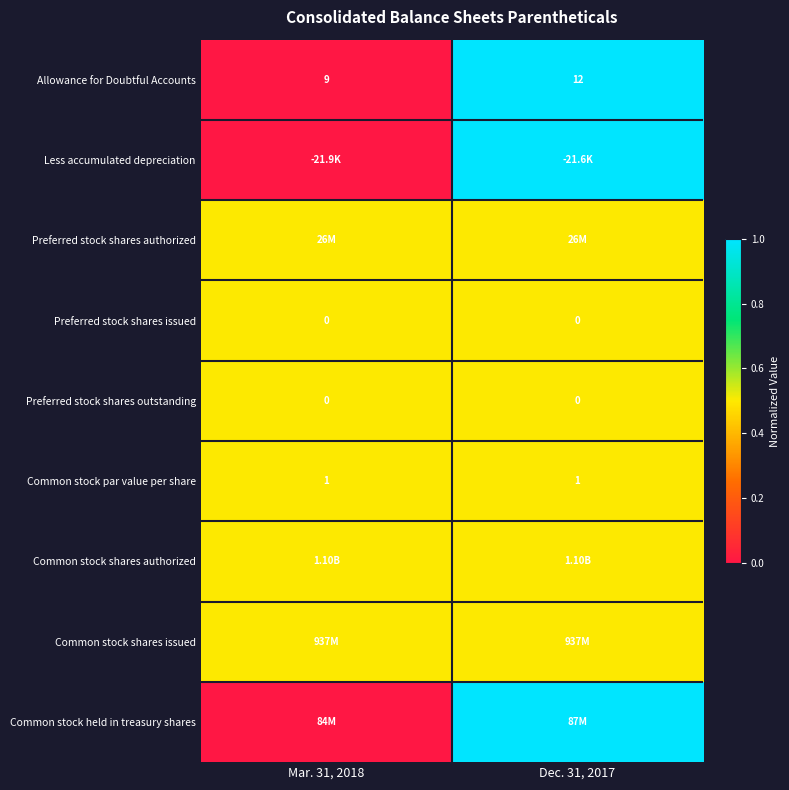

At how many categories does at least one series exceed 0?

2